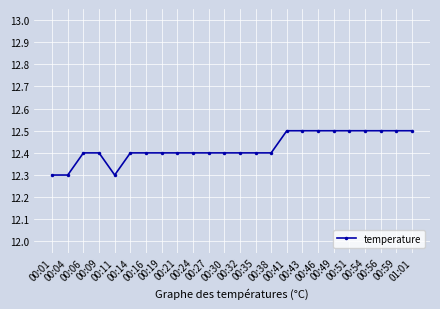

What position from the left is 00:09?

4